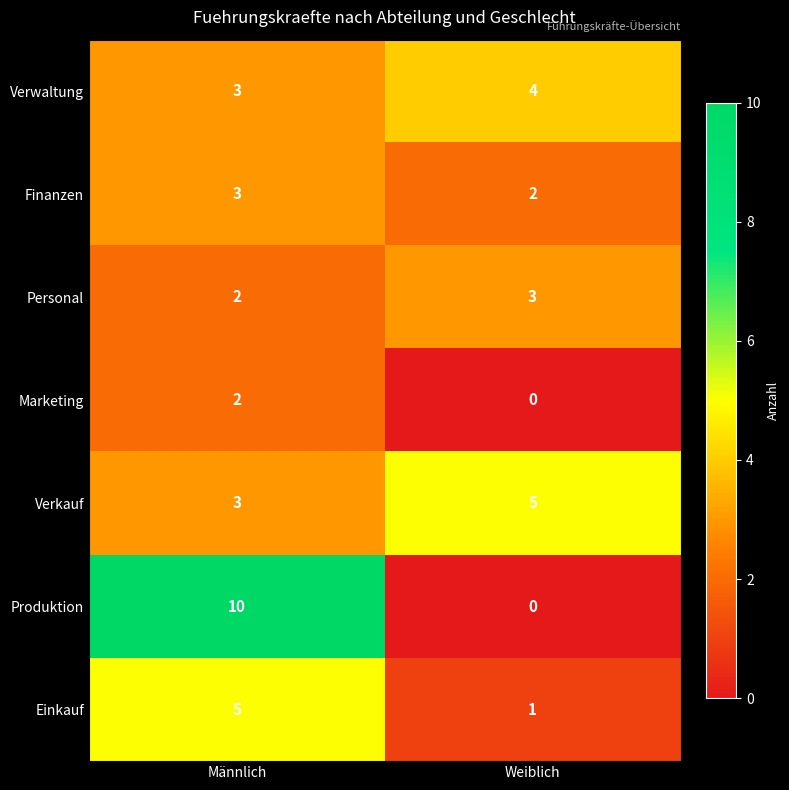

At how many categories does at least one series exceed 9?

1